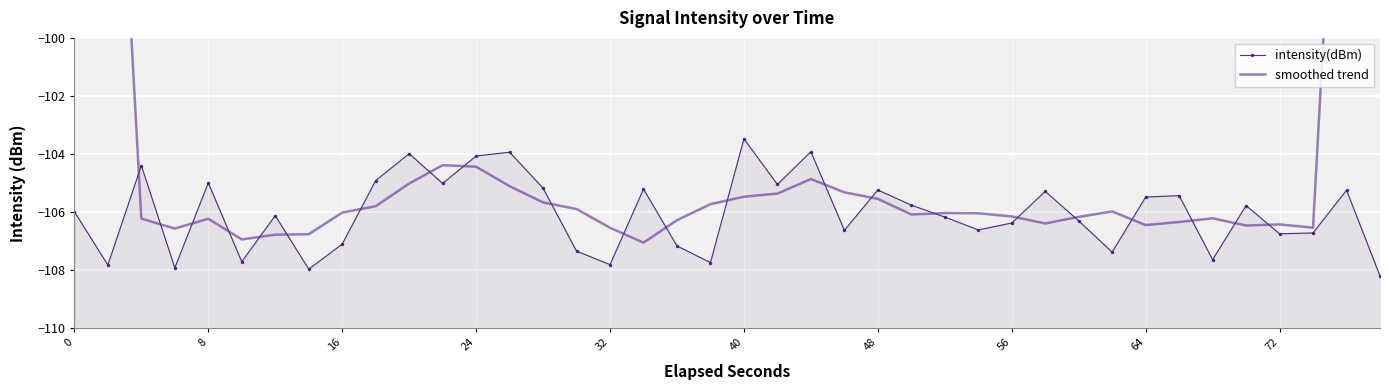

True or false: smoothed trend has more than 0 points higher than both neighbors.

True